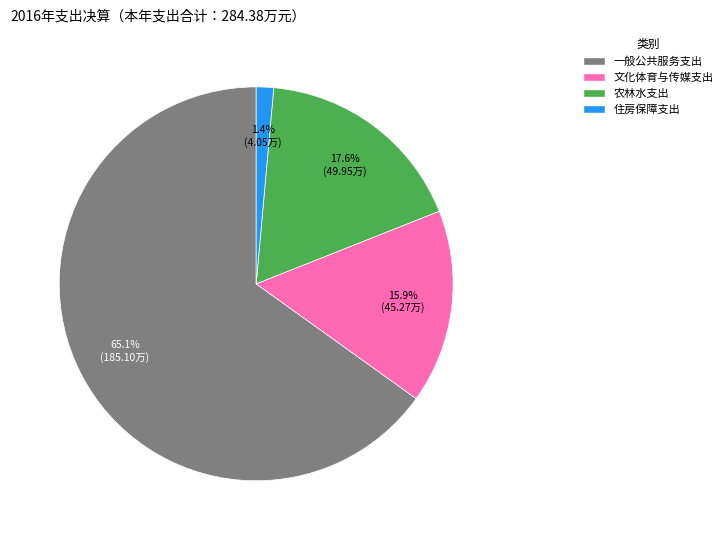

To the nearest percent, what is the difference between the 农林水支出 and 文化体育与传媒支出 slice percentages?

2%